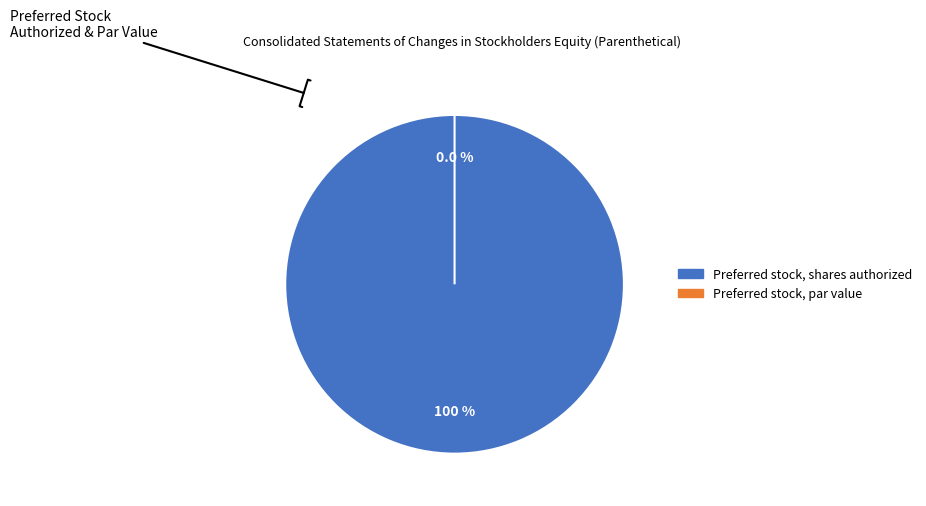

How many slices are in this pie chart?

2